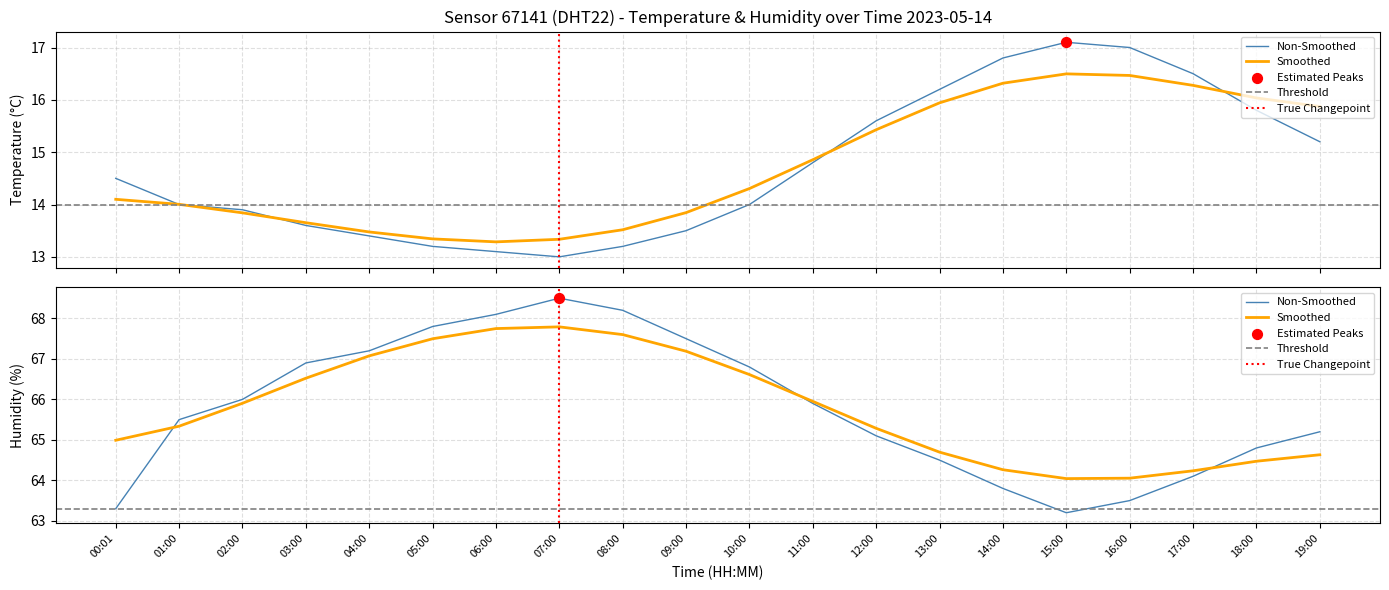

Which series has the largest Y range (max minus min)?

humidity